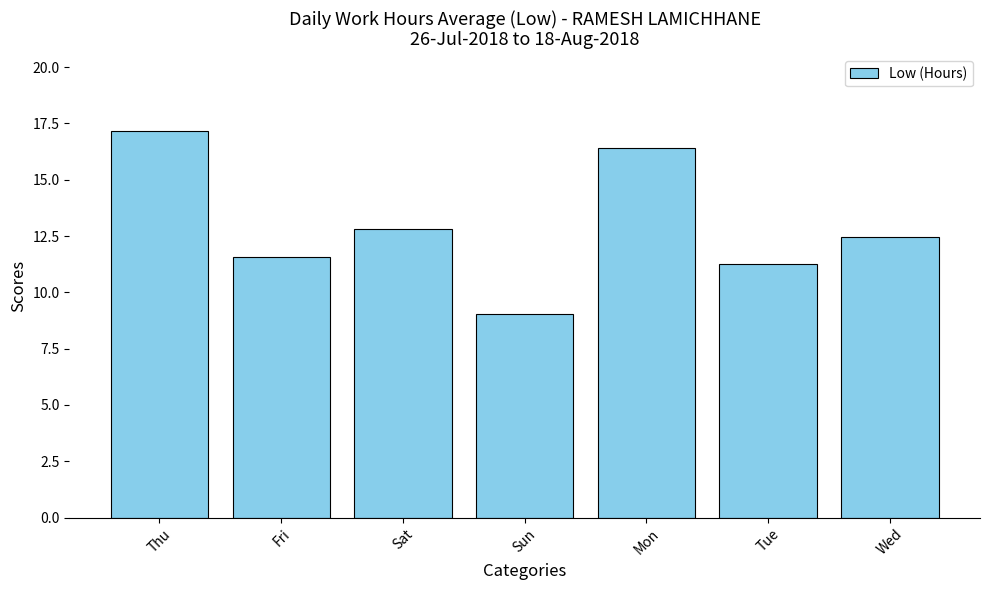

What is the label of the 7th bar from the right?

Thu